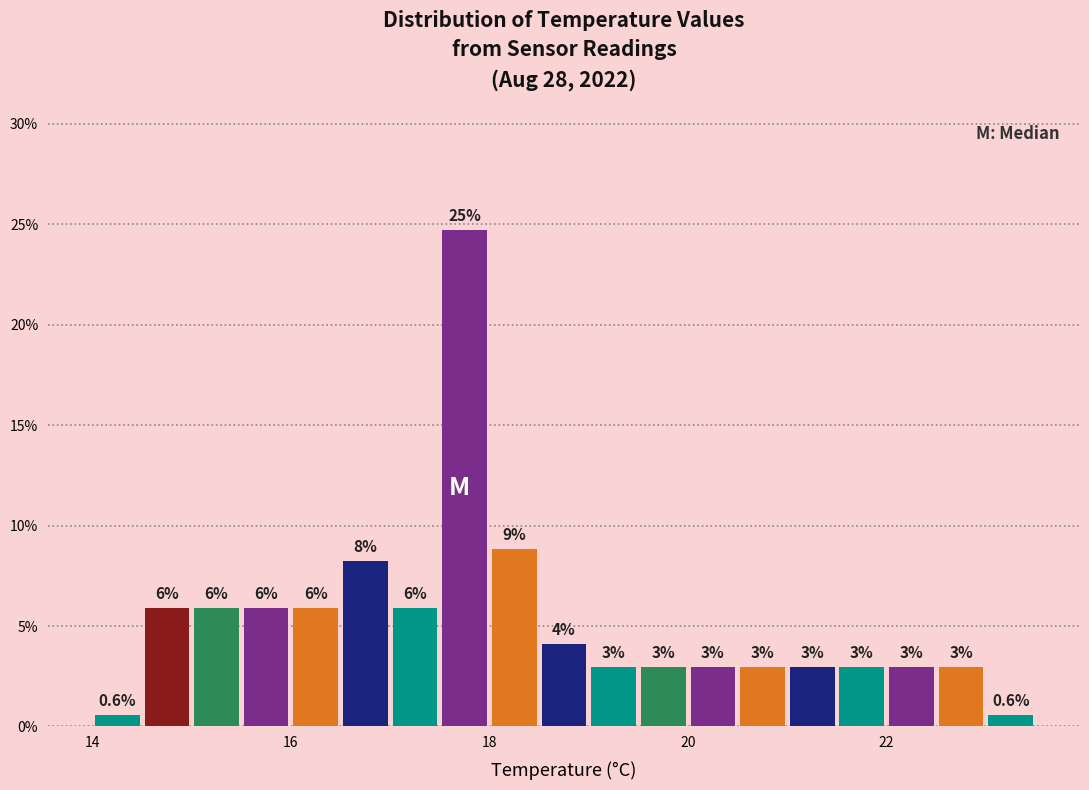

Around what value on the x-axis is the tallest bar? Give the approximate position of its centre, as read against the axis.

17.8